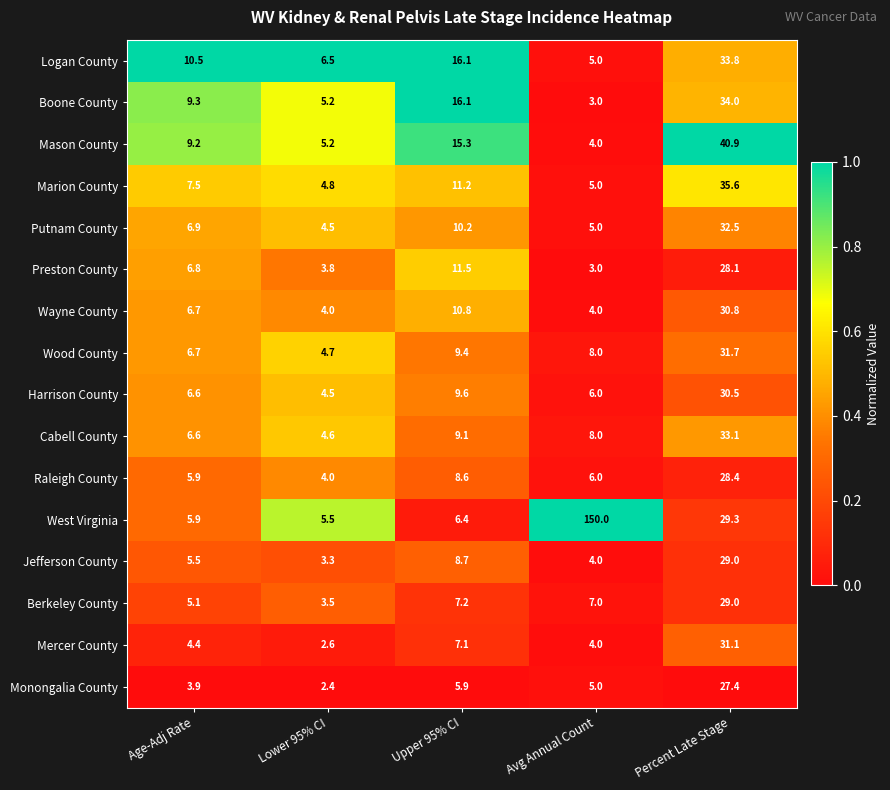

What is the greatest value displayed?

150.0